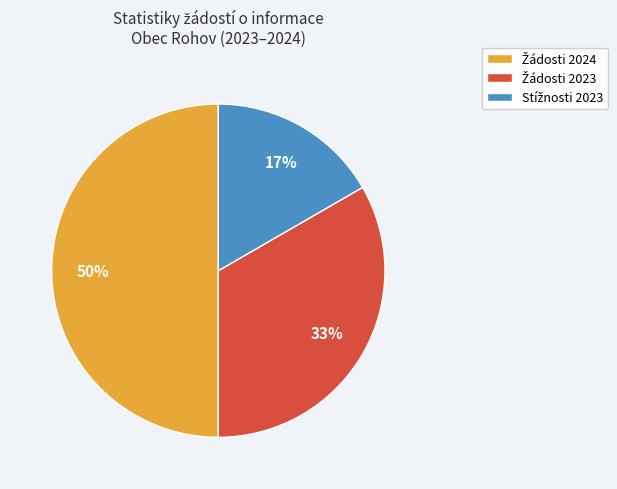

To the nearest percent, what is the difference between the largest and smallest slice percentages?

33%